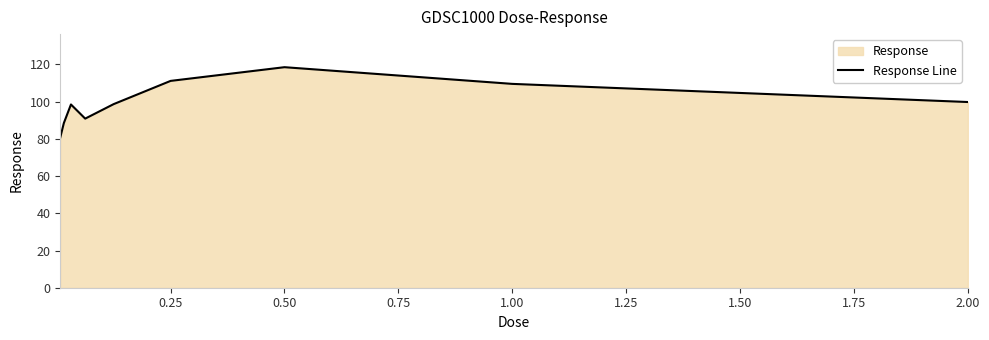

The chart shows a value of 78.7 at 0.50. True or false?

False